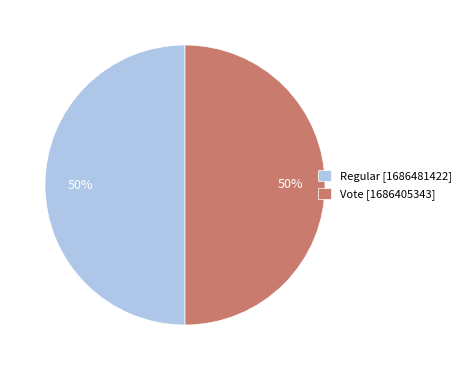

What is the ratio of the value at Regular [1686481422] to the value at Vote [1686405343]?

1.0